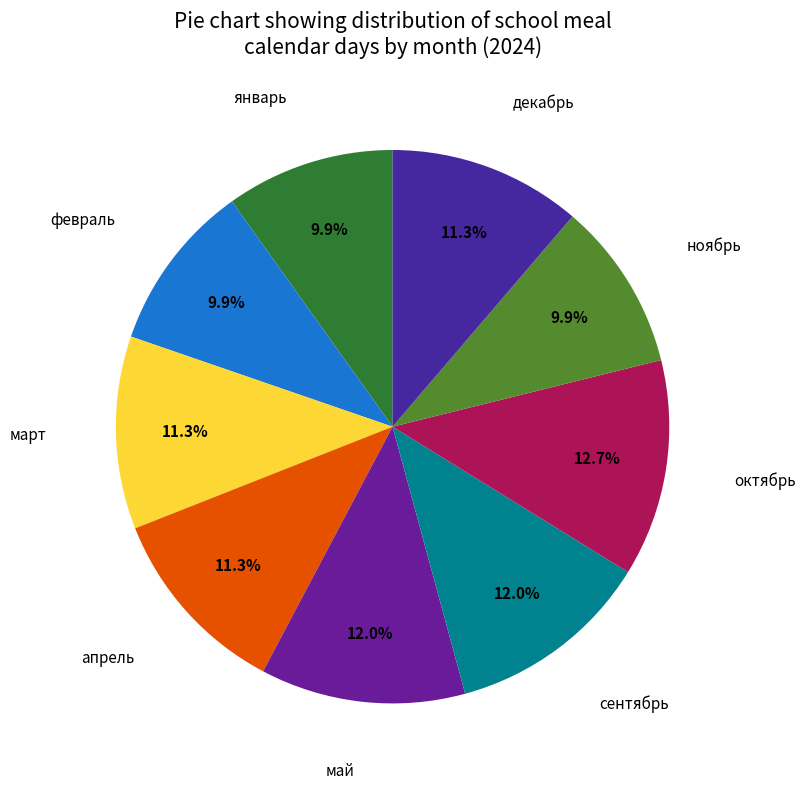

Count the number of slices in the pie.

9